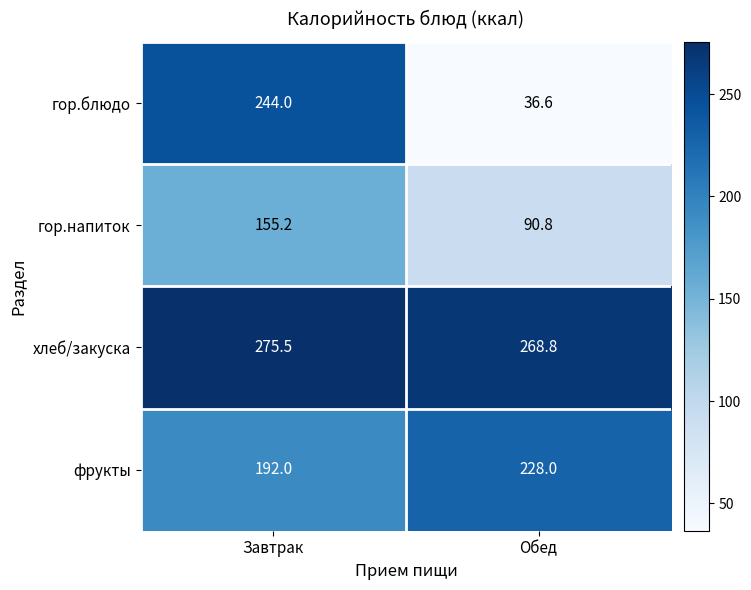

True or false: фрукты has a value of 312.1 at Обед.

False